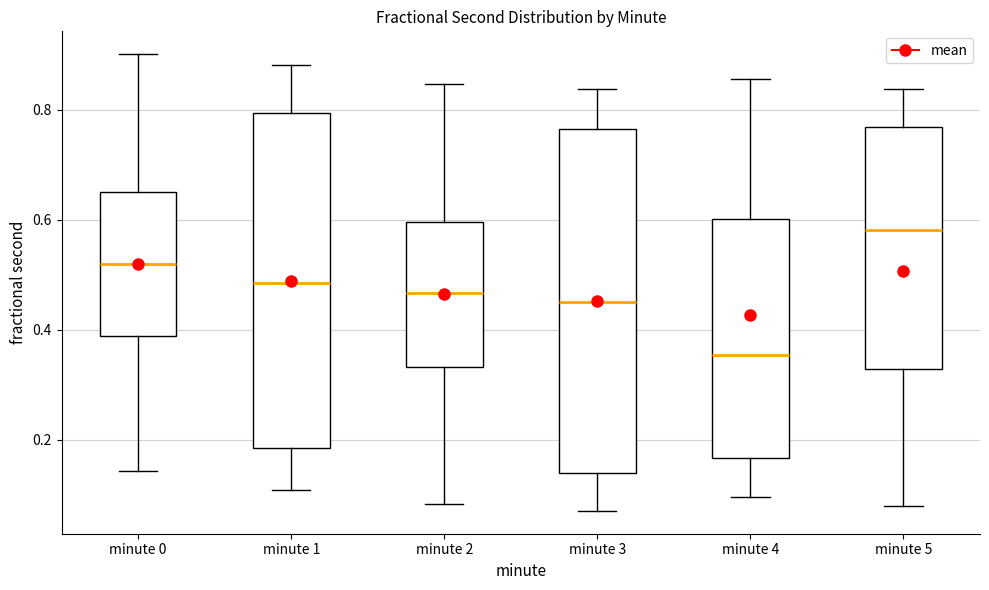

Reading left to right, read every box against the y-axis: the position of its median line, the range the box covers, and the ends of its whiskers. The values are not printed on the chart, so give them approximately, as read against the axis.

minute 0: median 0.52, box 0.38 to 0.64, whiskers 0.14 to 0.90
minute 1: median 0.48, box 0.18 to 0.80, whiskers 0.10 to 0.88
minute 2: median 0.46, box 0.34 to 0.60, whiskers 0.08 to 0.84
minute 3: median 0.46, box 0.14 to 0.76, whiskers 0.08 to 0.84
minute 4: median 0.36, box 0.16 to 0.60, whiskers 0.10 to 0.86
minute 5: median 0.58, box 0.32 to 0.76, whiskers 0.08 to 0.84